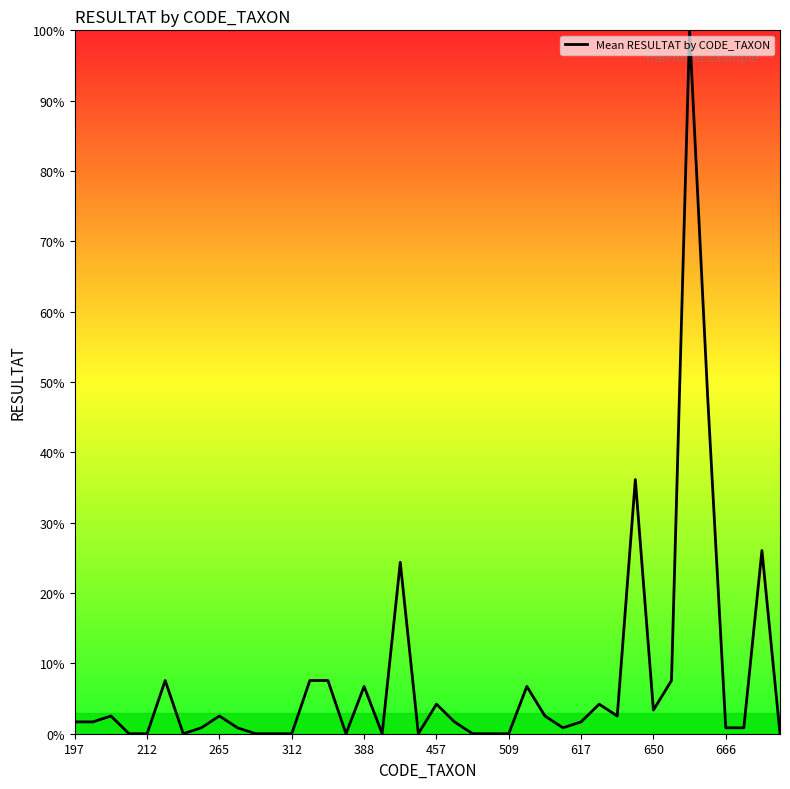

What is the difference between the maximum and minimum values?

100.0